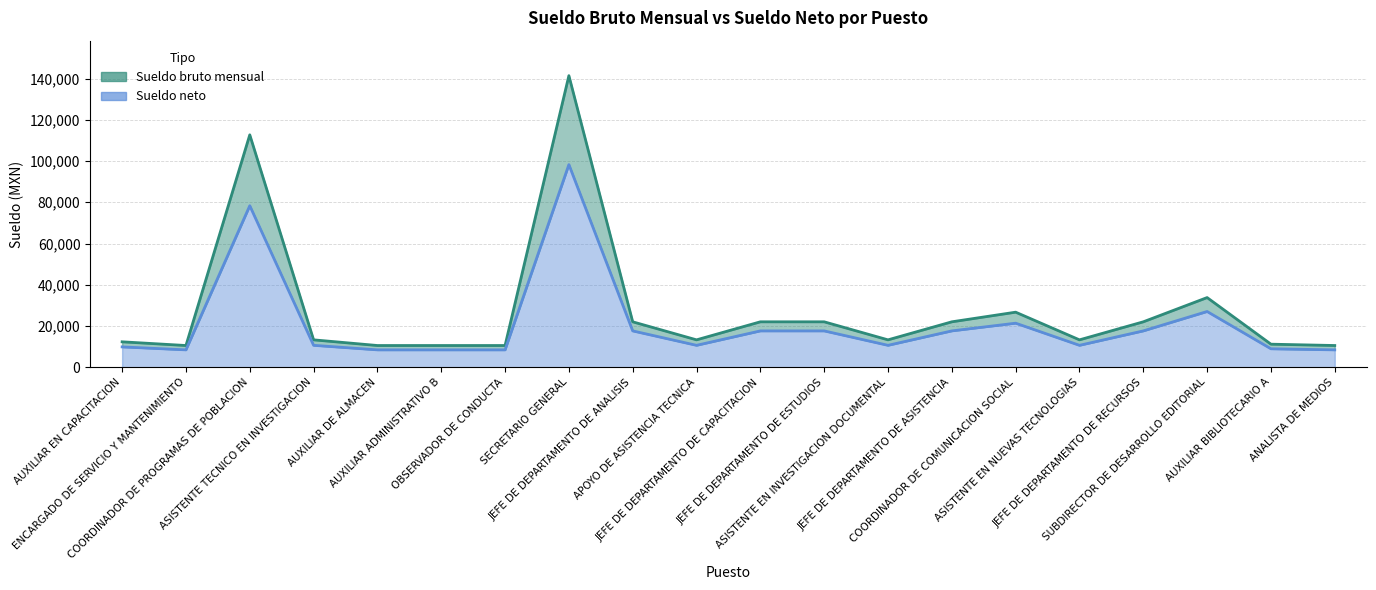

At which label is Sueldo neto closest to 53346?

COORDINADOR DE PROGRAMAS DE POBLACION